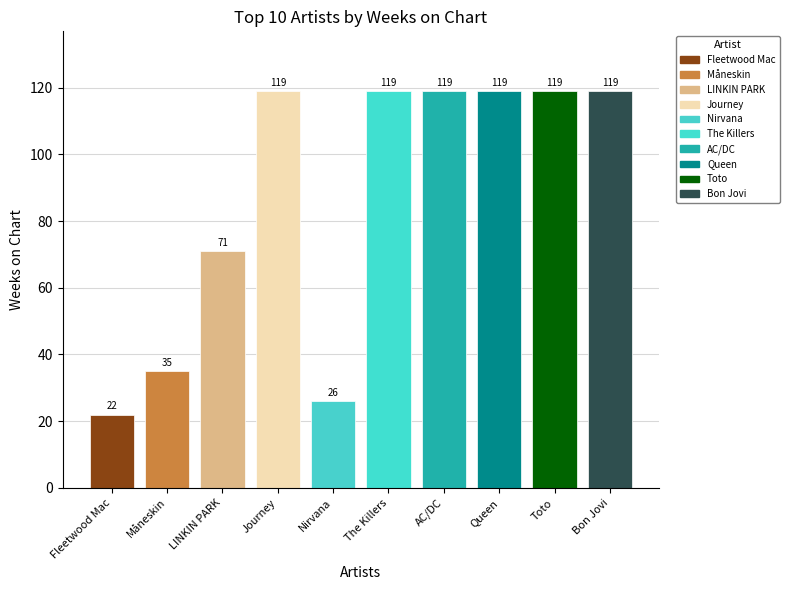

What is the maximum value shown in the chart?

119